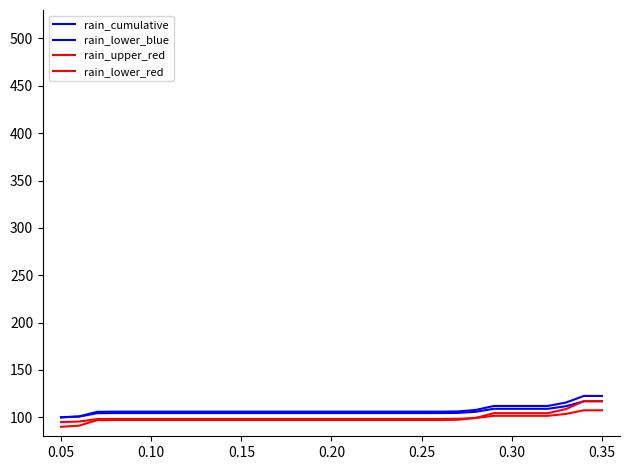

How many lines are shown in the chart?

4